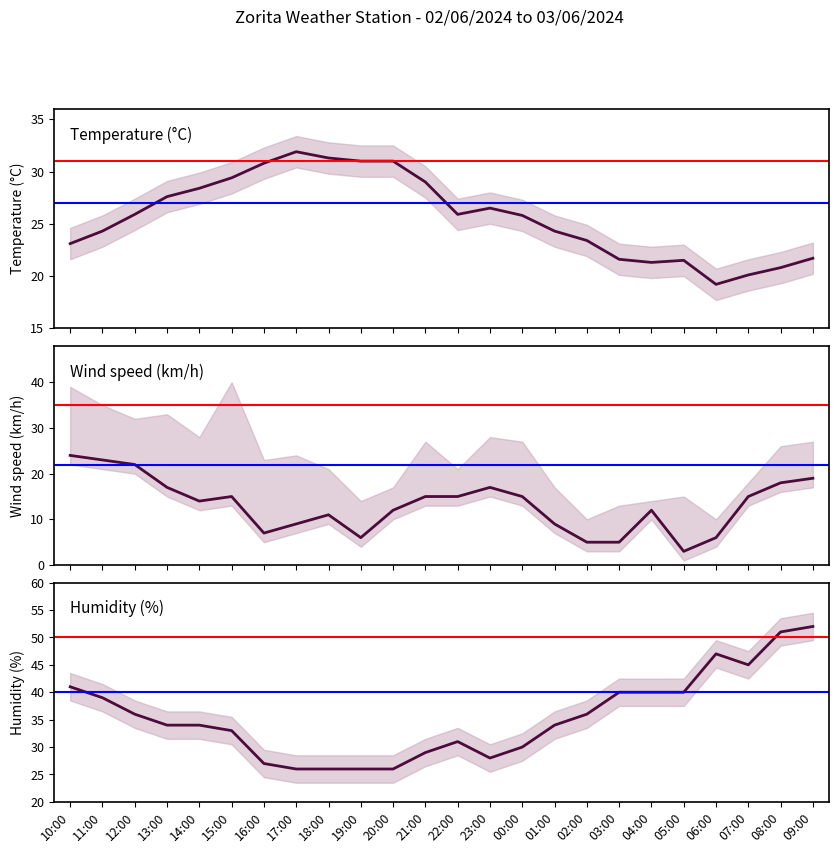

Which has a higher value, 06:00 or 15:00?

15:00